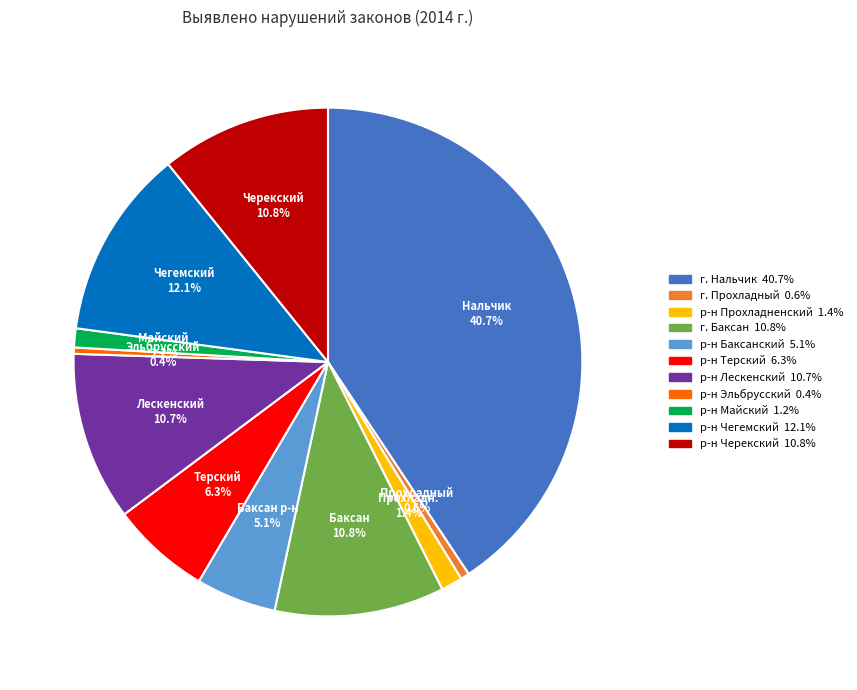

What percentage is the г. Прохладный slice, to the nearest percent?

1%